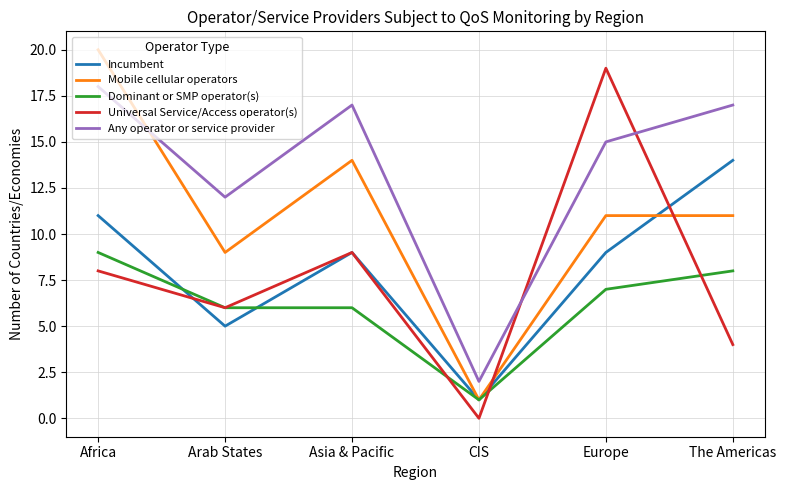

Count the number of data series in this chart.

5